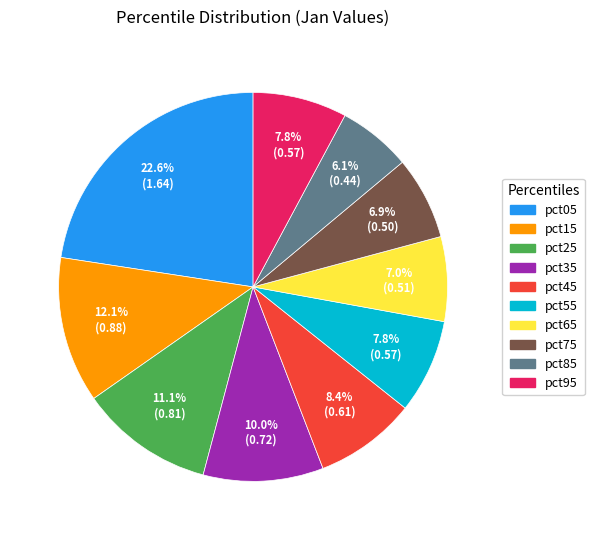

Is pct05 the majority of the pie?

No